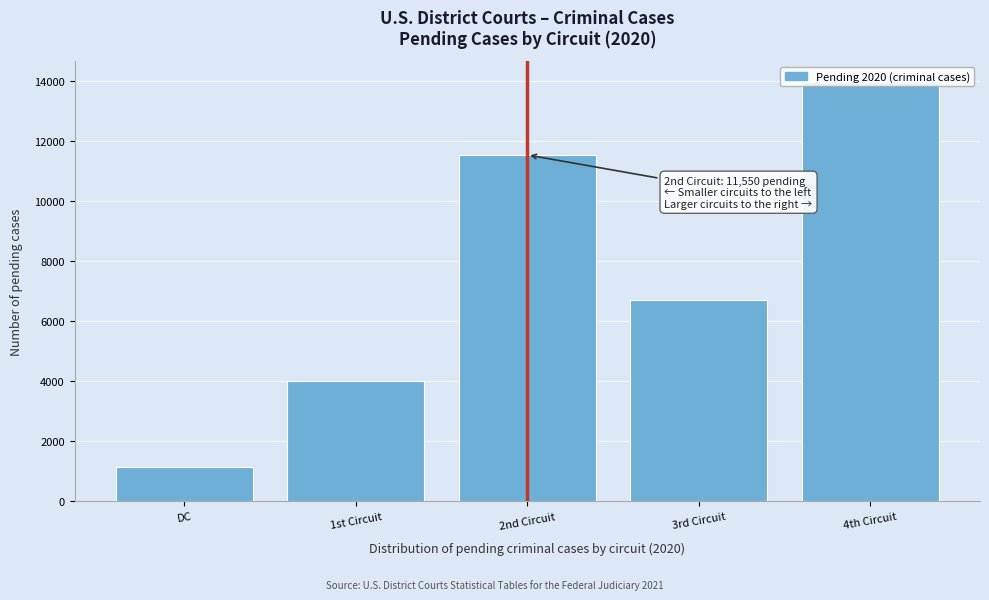

What is the label of the 5th bar from the right?

DC